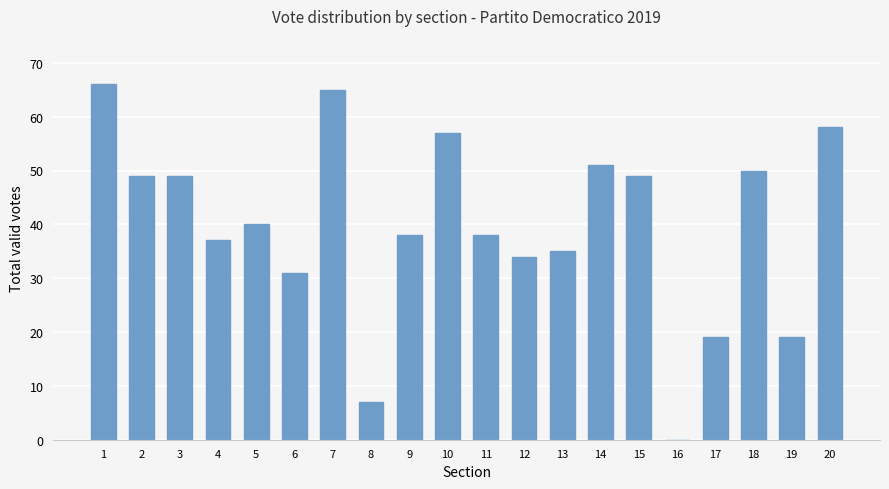

True or false: the data shows 28 at 17.

False